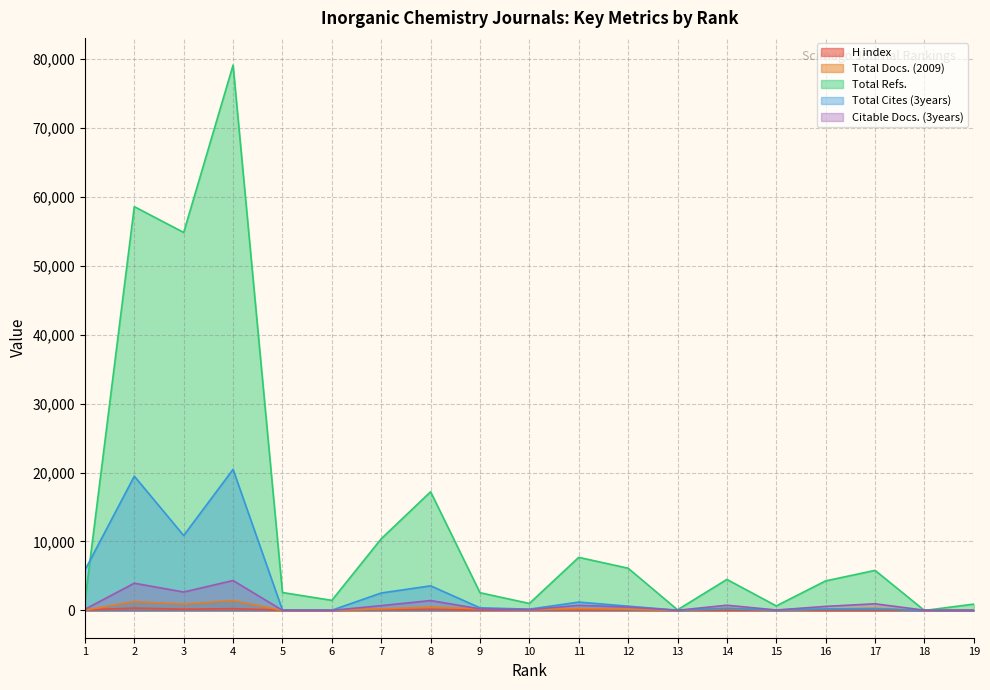

True or false: Citable Docs. (3years) has a value of 702 at 7.

True